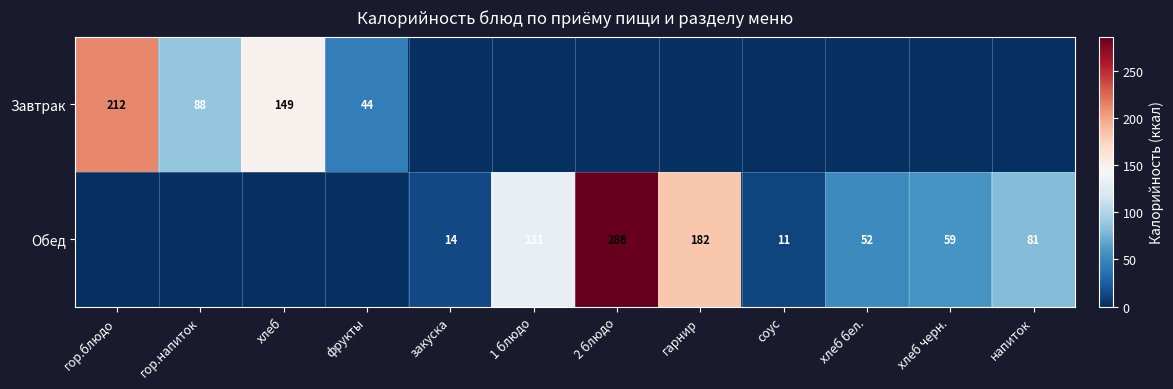

What is the spread (max minus min) of values at гарнир?

182.0